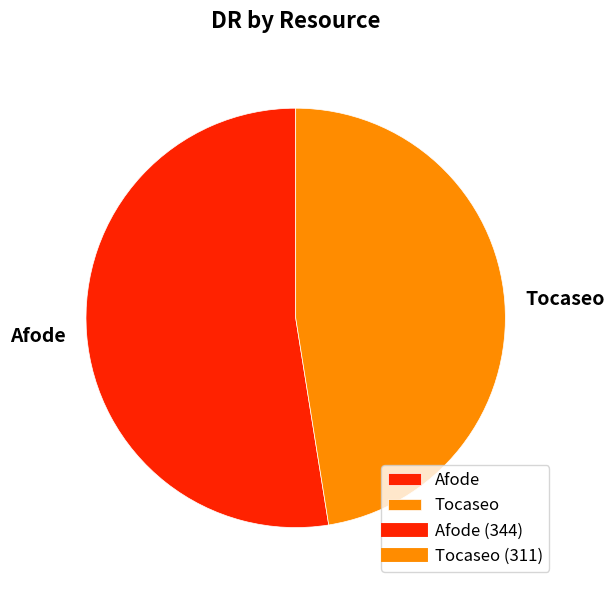

Rank the categories by value from lowest to highest.

Tocaseo, Afode